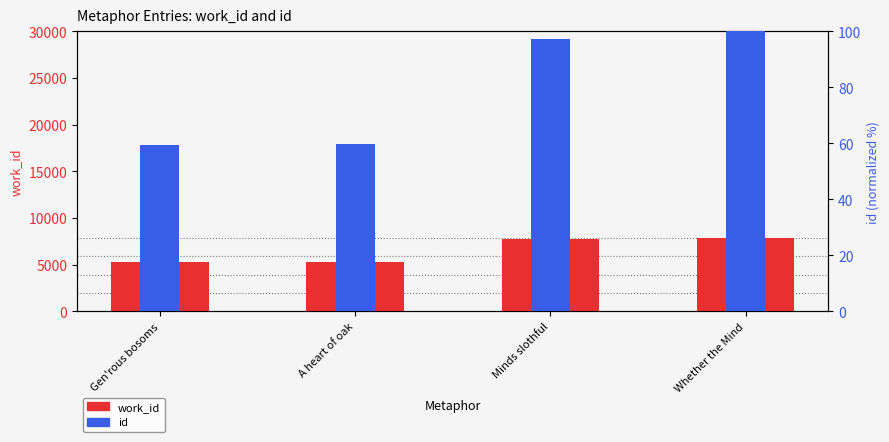

Between A heart of oak and Gen'rous bosoms, which is larger?

A heart of oak